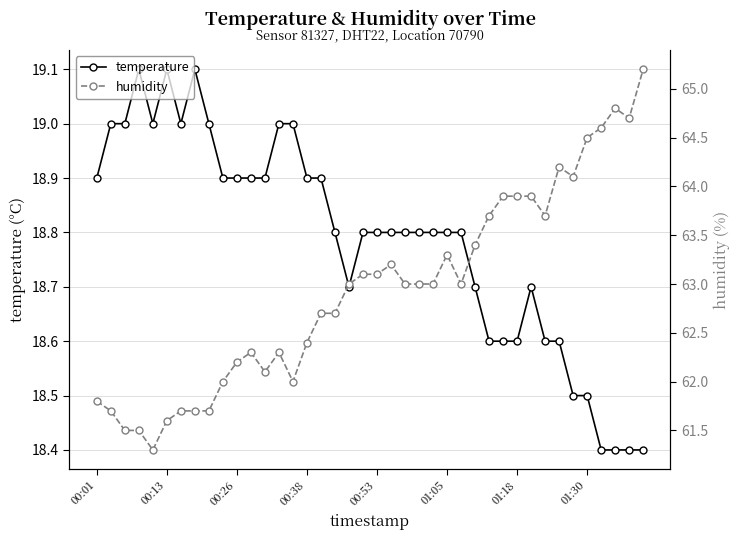

Where is the first local maximum for humidity?

11